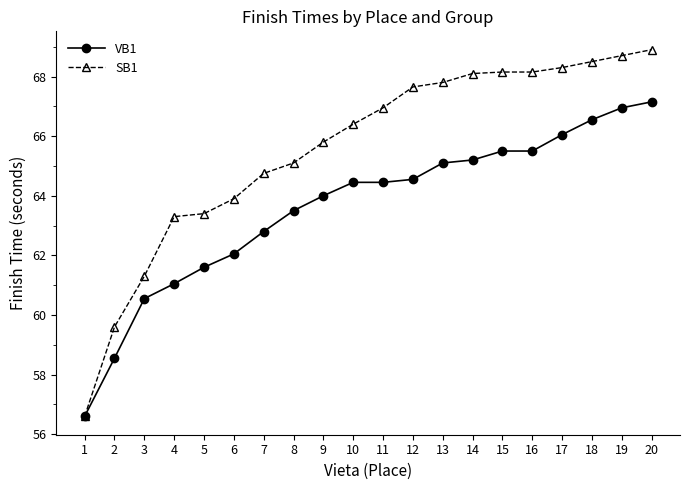

The SB1 series shows 24.5 at 19. True or false?

False